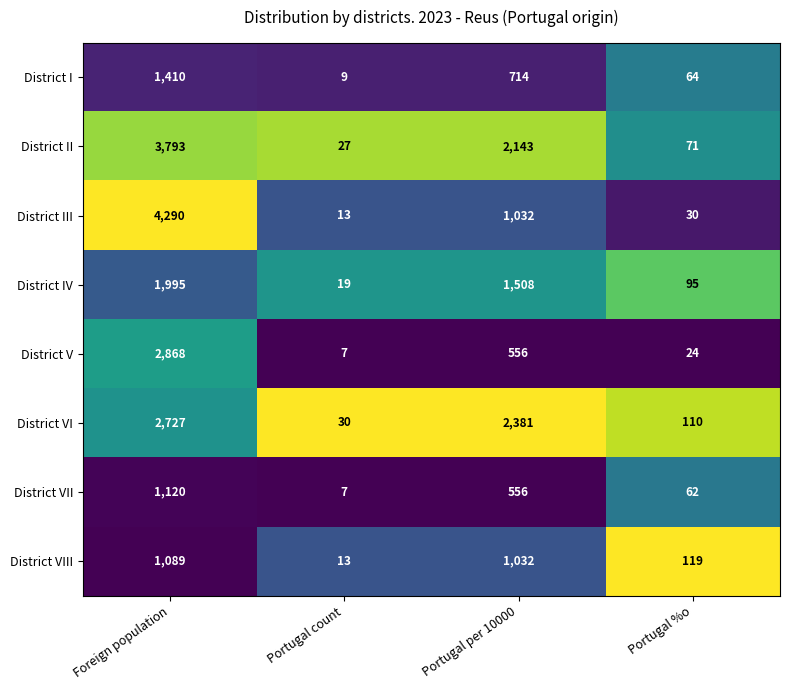

What is the approximate value of District I at Portugal %o?

64